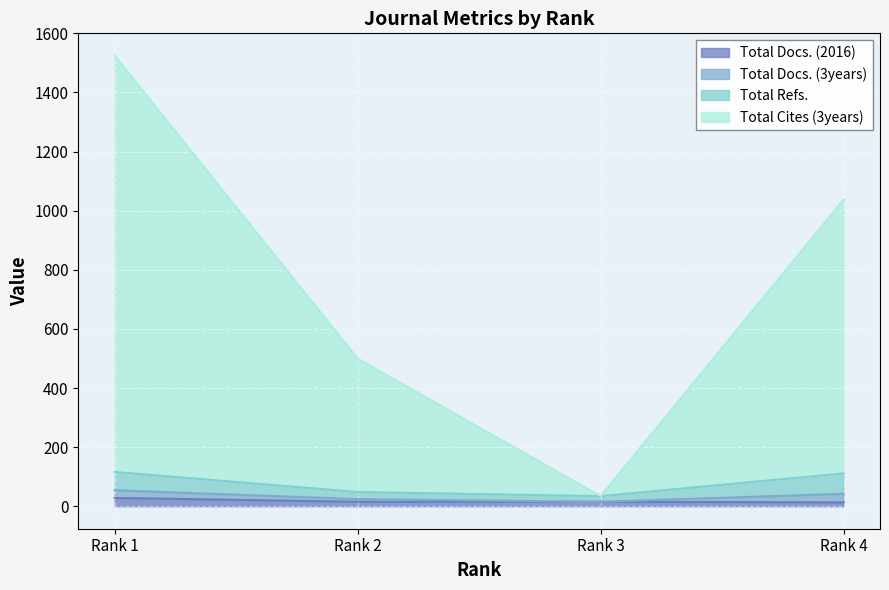

What are all the series names shown in the legend?

Total Docs. (2016), Total Docs. (3years), Total Refs., Total Cites (3years)